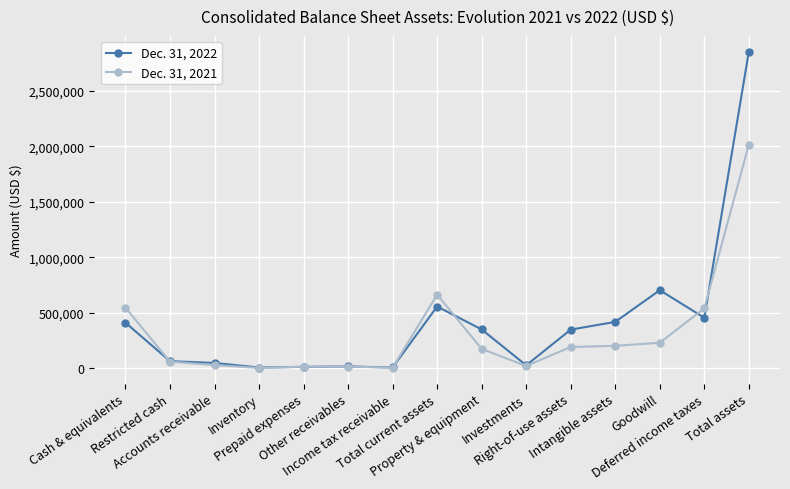

What are all the series names shown in the legend?

Dec. 31, 2022, Dec. 31, 2021